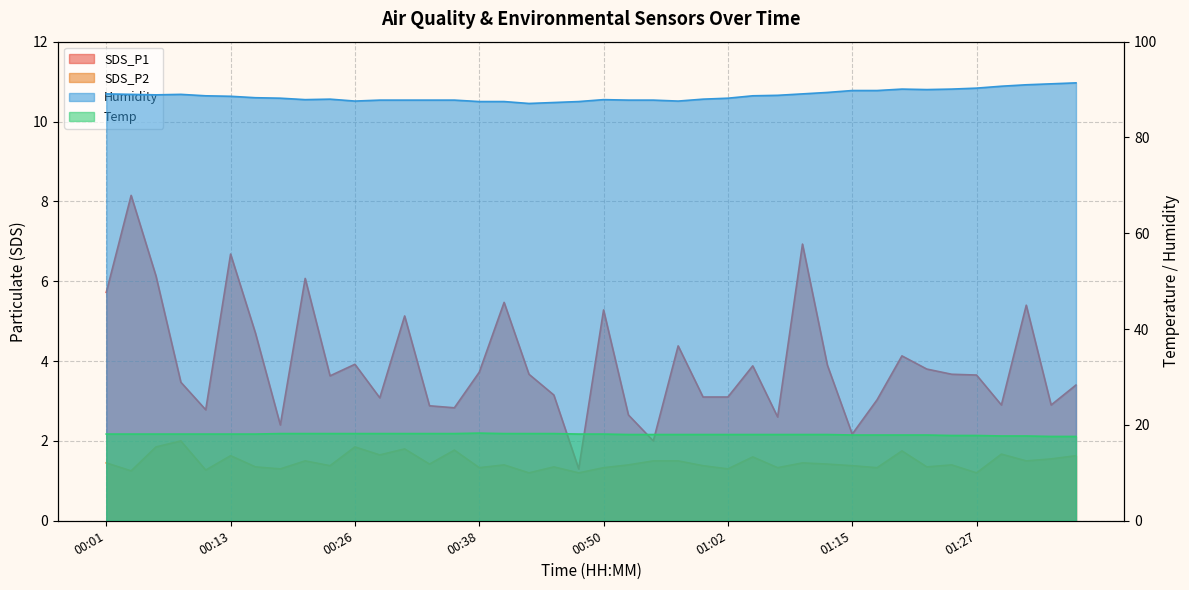

What is the total value across all series at 01:37?

114.0